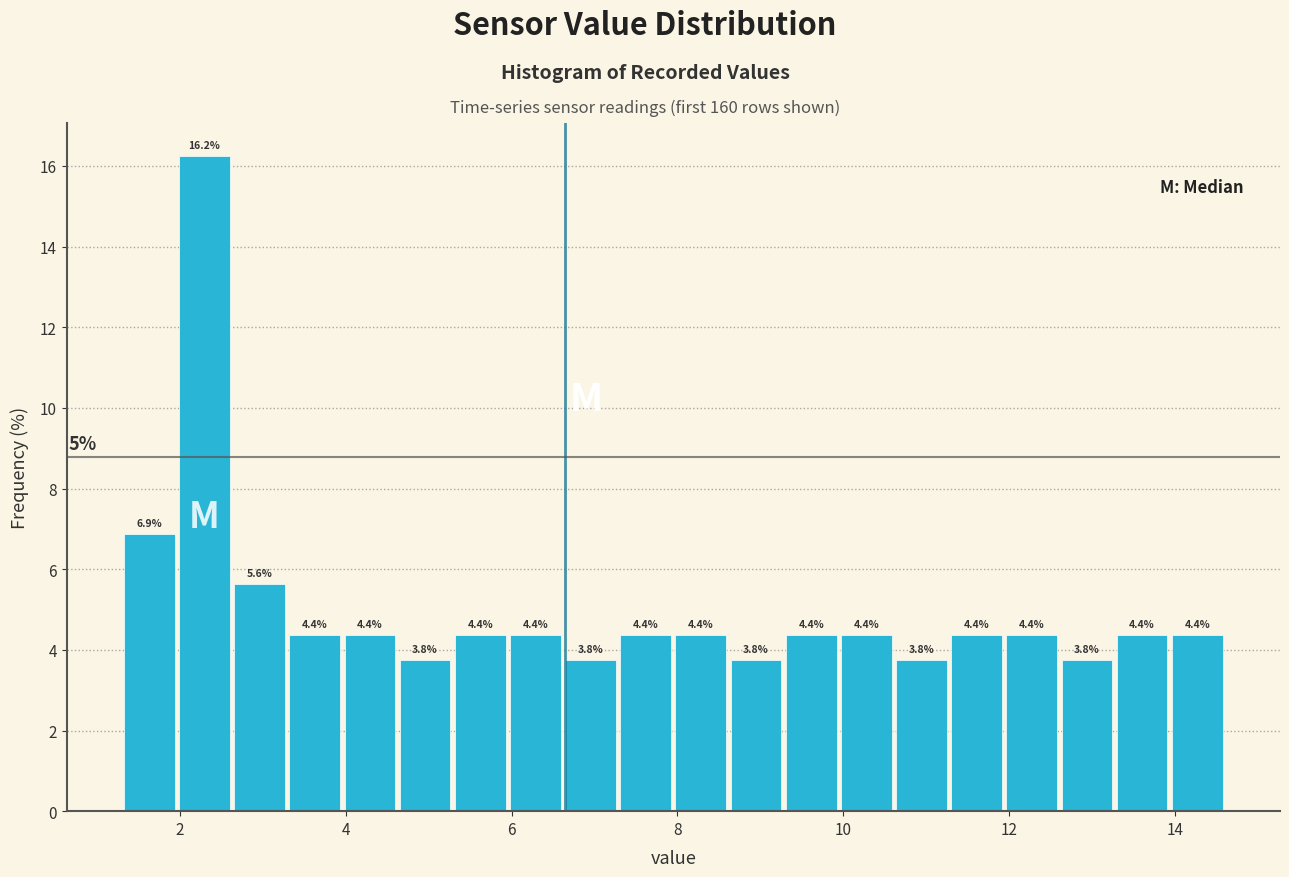

Read against the x-axis, roughly where is the centre of the tallest bar?

2.2